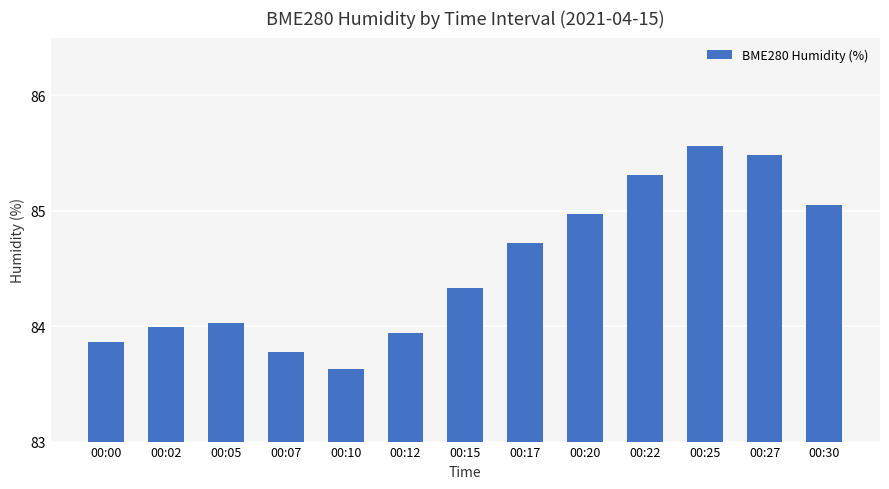

At which category does the chart reach its minimum across all series?

00:10